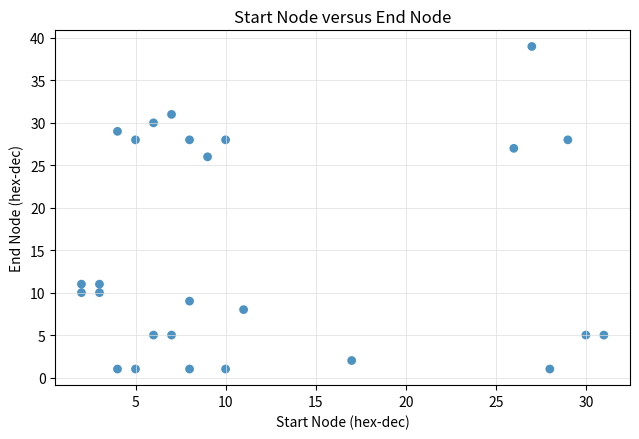

What Y value in the scatter plot is closest to 20?

26